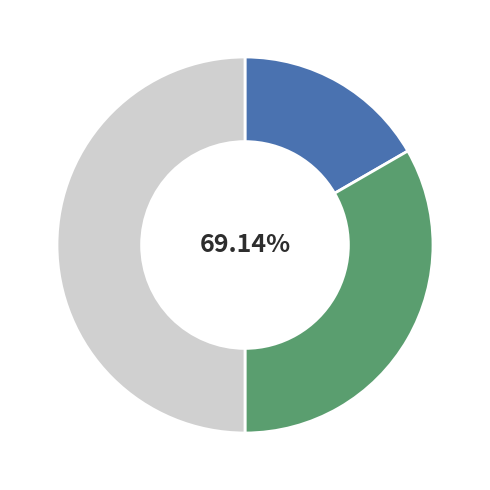

To the nearest percent, what is the combined percentage of Суміщення and Основне місце роботи?

50%